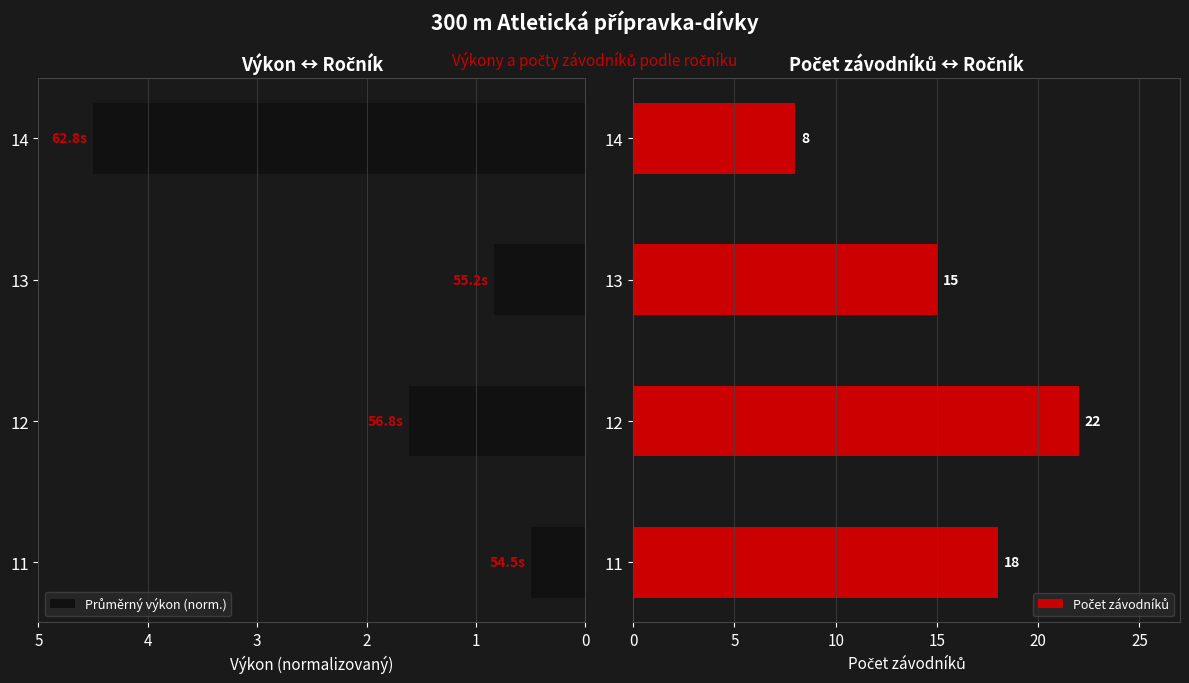

True or false: Průměrný výkon (norm.) has a value of 0.7 at 12.

False